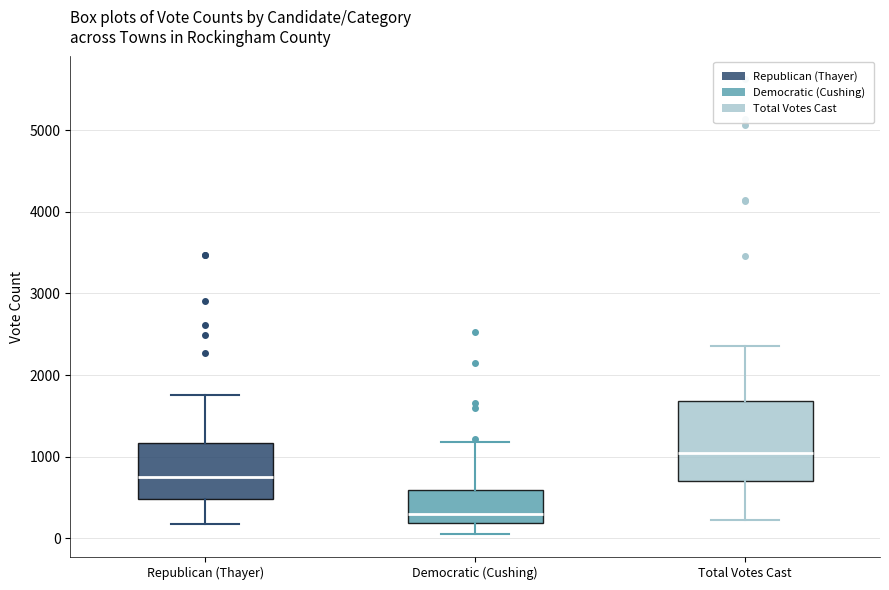

Reading left to right, transcribe this box plot: for each box, give where its median line is, the range the box spans, and where its two whiskers end, as read against the y-axis. The values are not printed on the chart, so give them approximately, as read against the axis.

Republican (Thayer): median 800, box 500 to 1200, whiskers 200 to 1800
Democratic (Cushing): median 300, box 200 to 600, whiskers 100 to 1200
Total Votes Cast: median 1000, box 700 to 1700, whiskers 200 to 2400